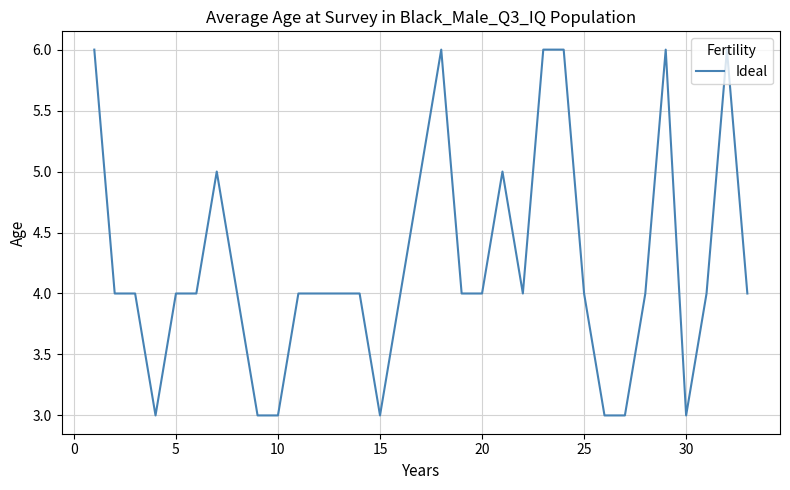

What is the difference between the maximum and minimum values?

3